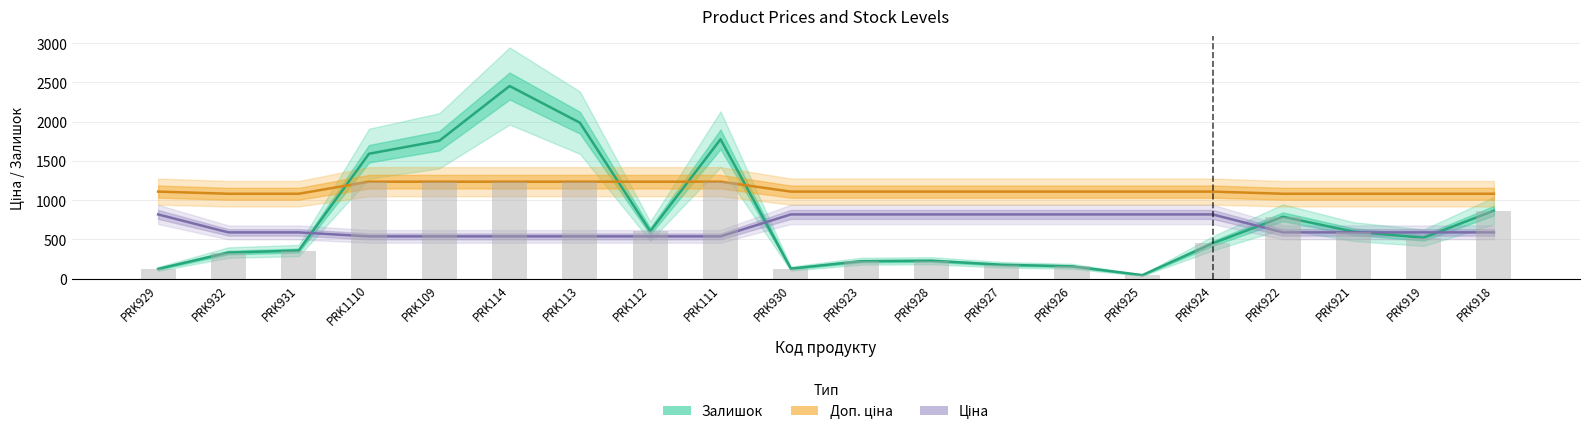

Is it true that Доп. ціна equals 1235.4 at PRK1110?

True